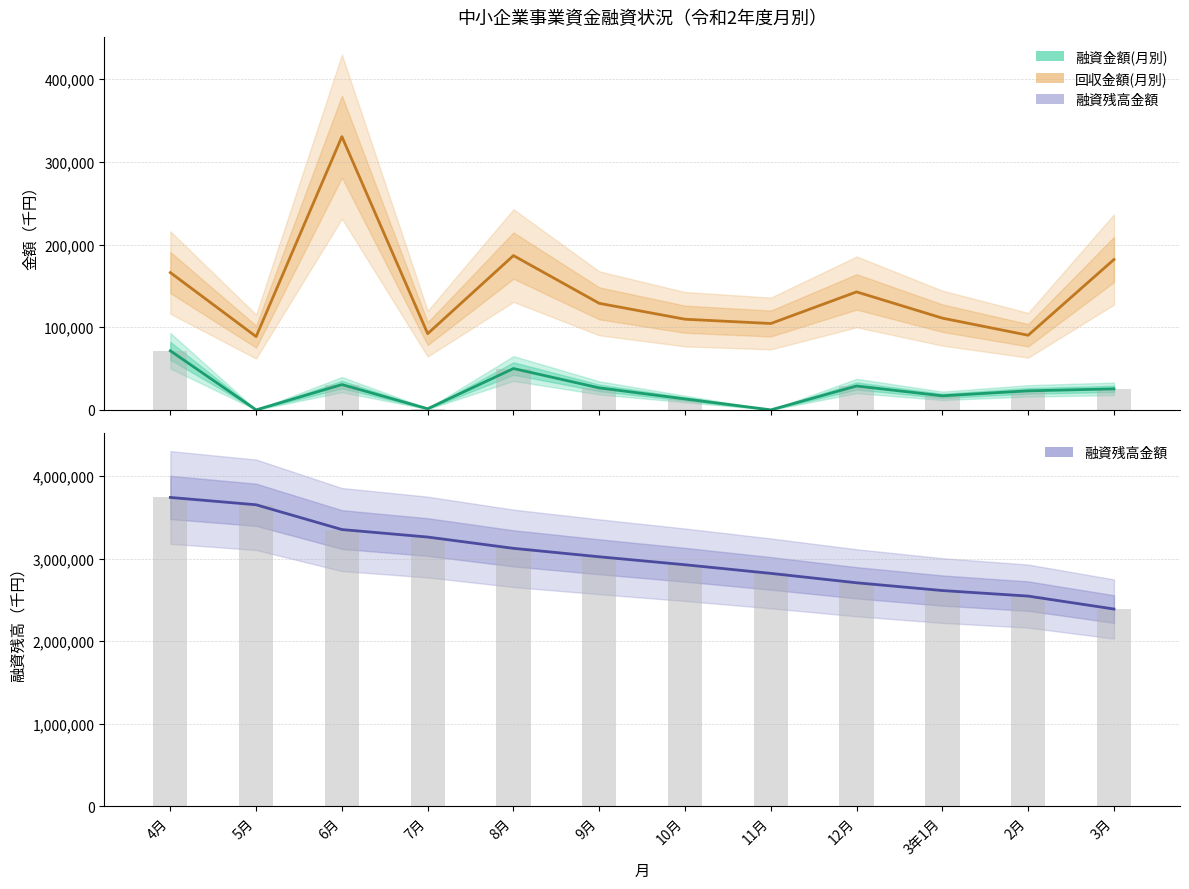

What is the value of the 融資金額(月別) bar at the 1st from the left?

71480